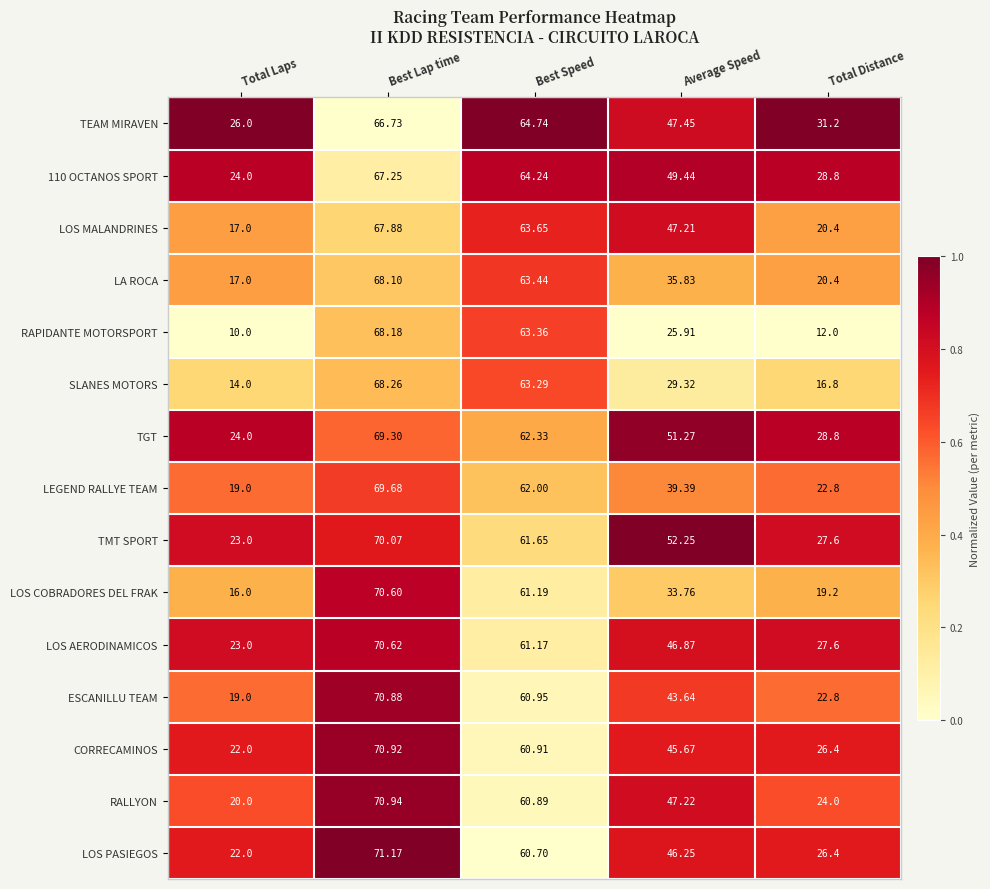

Which series has the widest spread of values?

RAPIDANTE MOTORSPORT